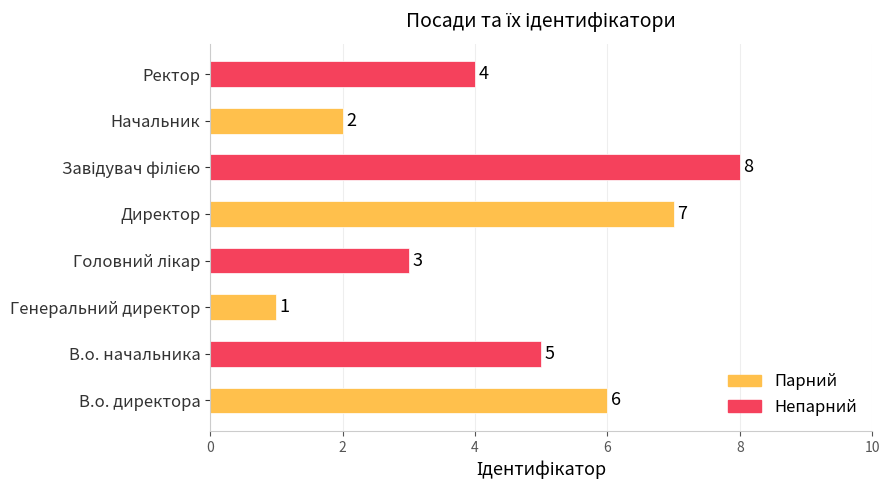

Is it true that the value at Ректор is 7?

False